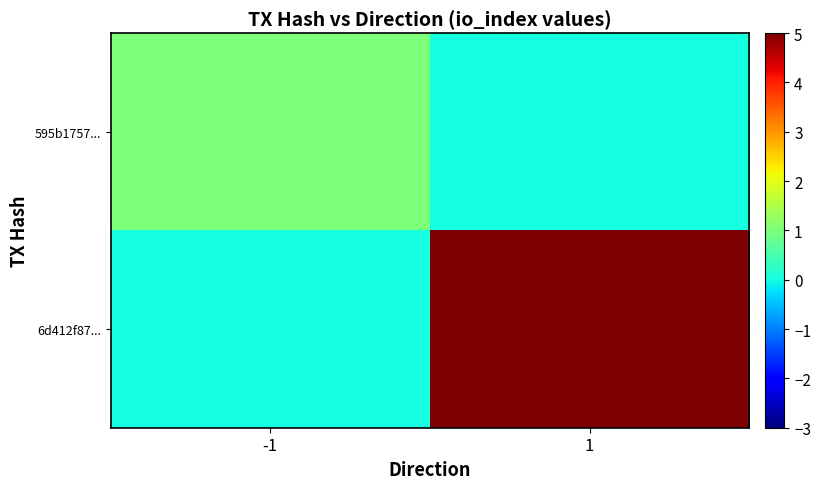

Count the number of categories in the chart.

2